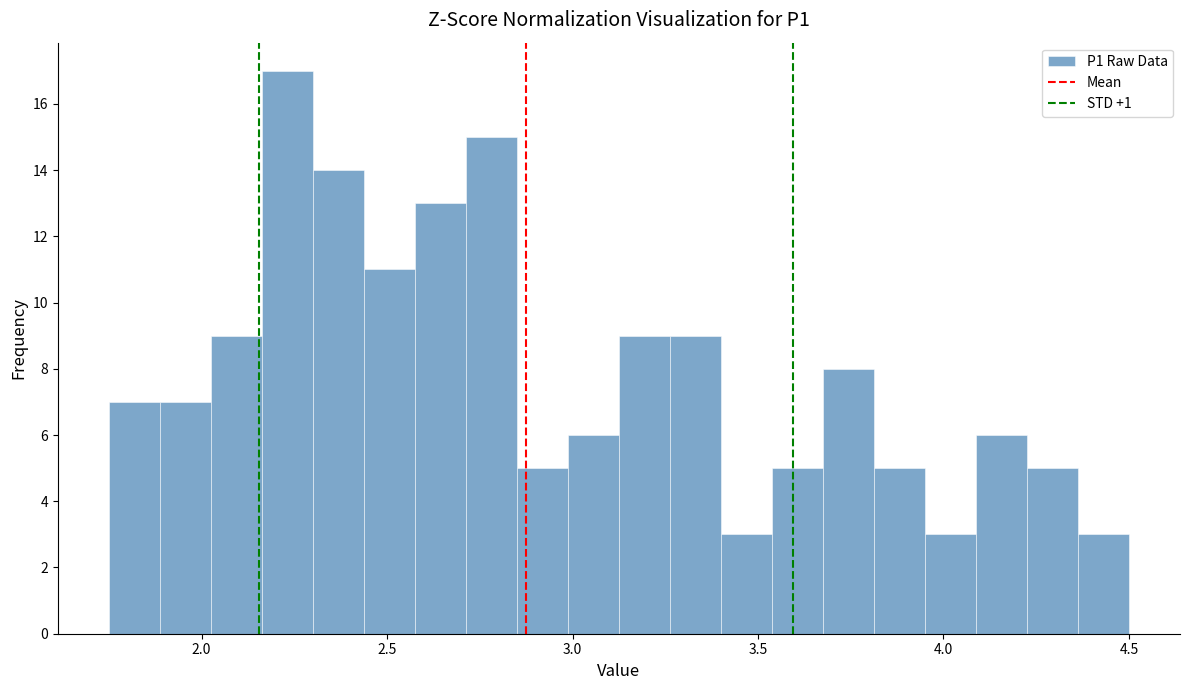

Read against the x-axis, roughly where is the centre of the tallest bar?

2.25